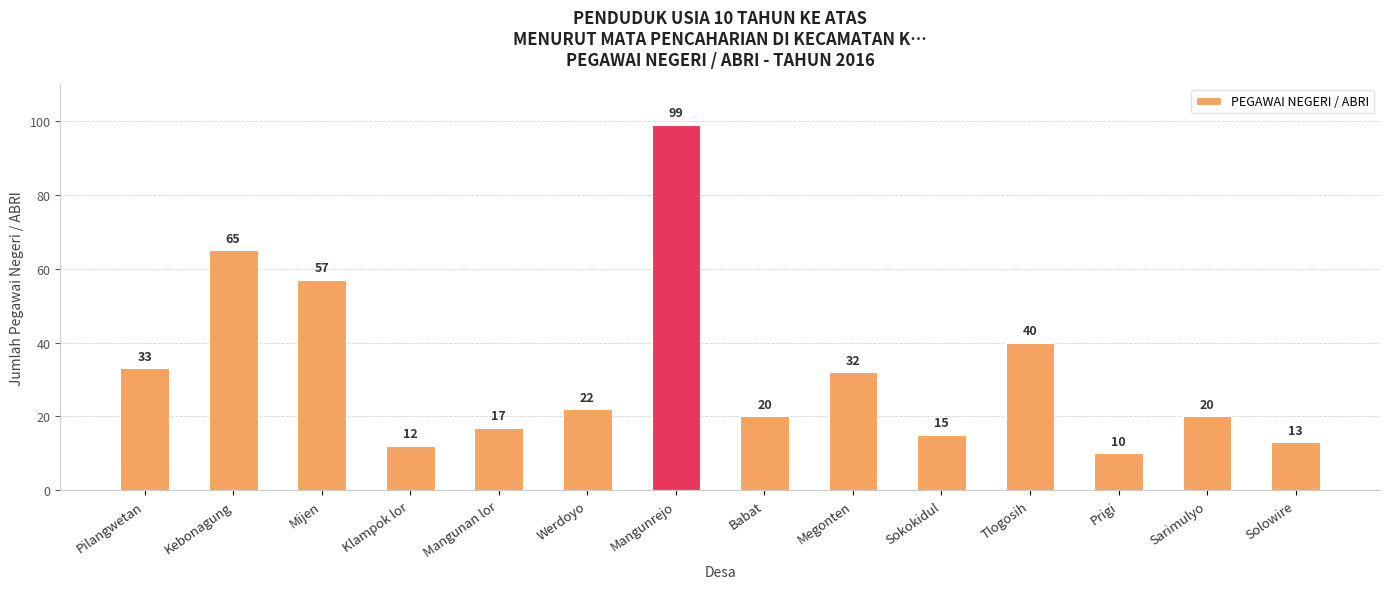

At which category does the chart reach its minimum across all series?

Prigi